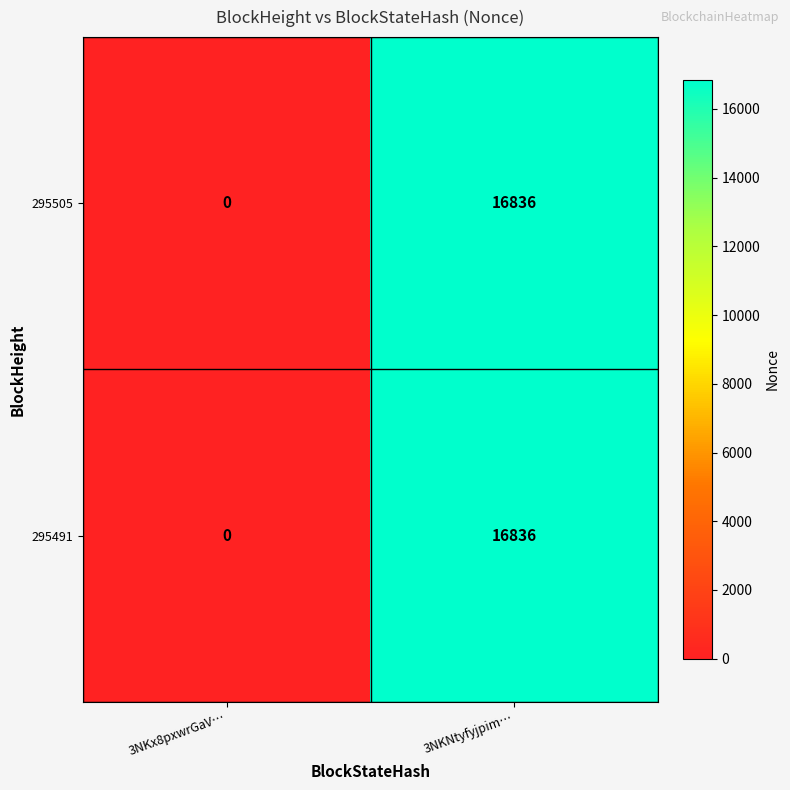

Is the value of 295505 at 3NKNtyfyjpim… greater than the value of 295491 at 3NKx8pxwrGaV…?

Yes